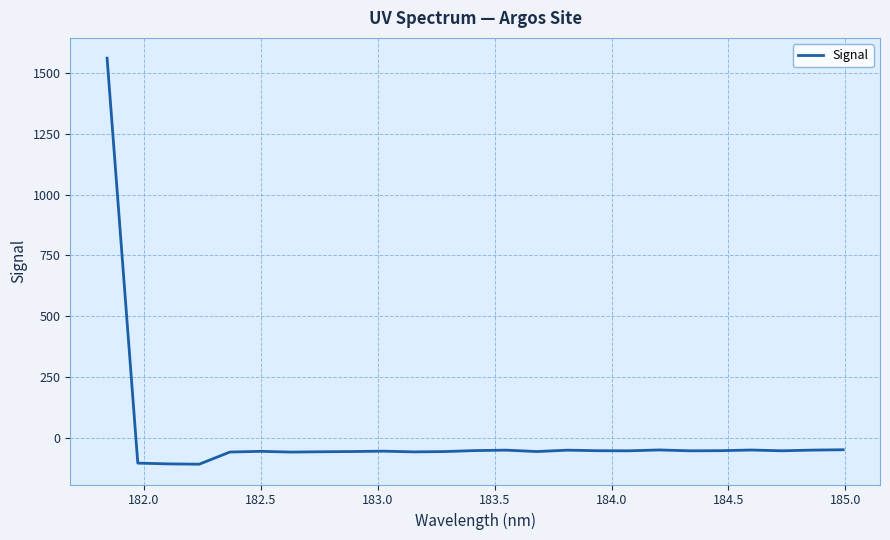

What is the difference between the maximum and minimum values?

1670.4